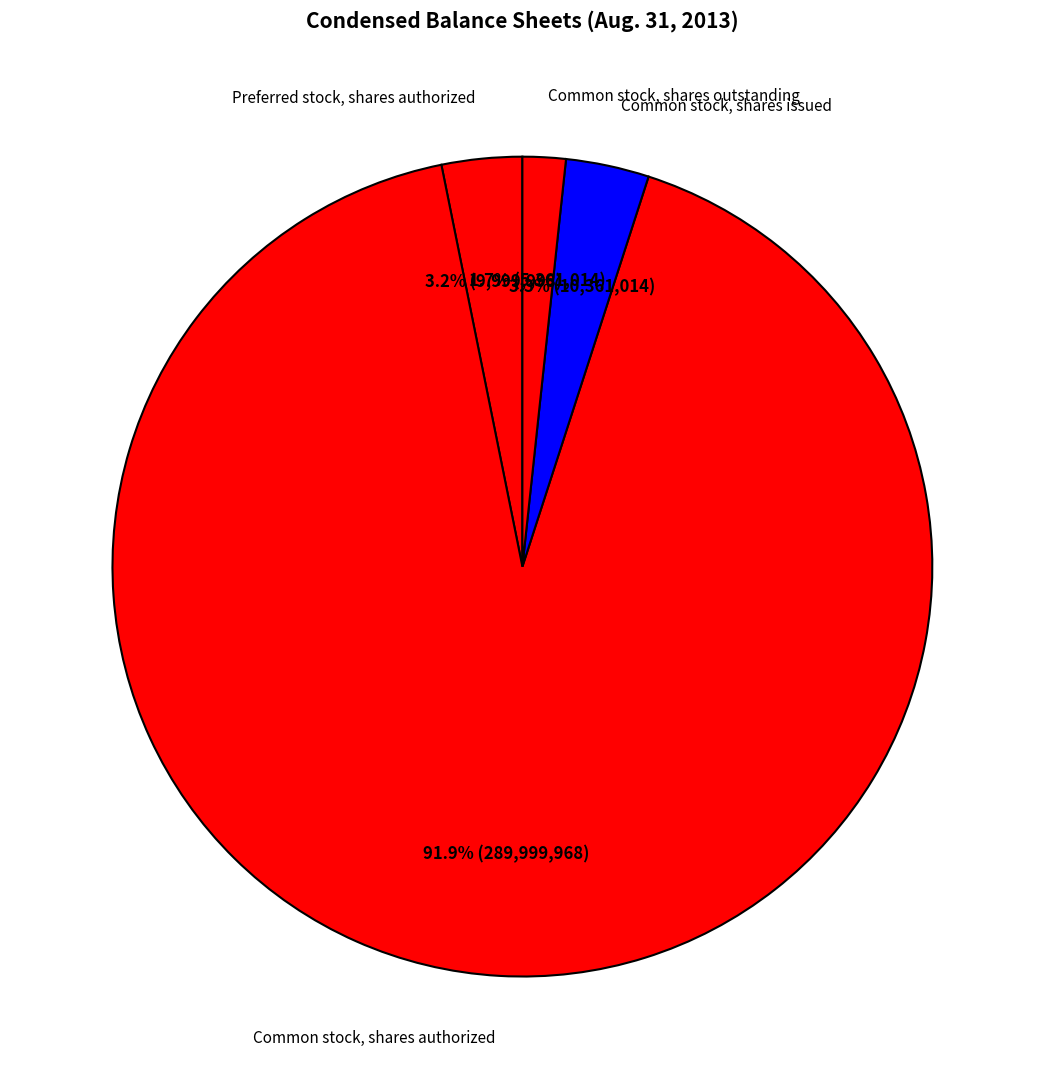

True or false: Common stock, shares issued accounts for 3% of the total.

True